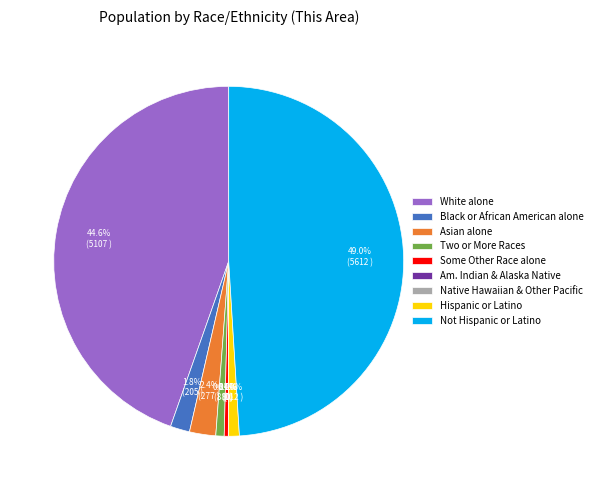

The White alone slice represents 32% of the pie. True or false?

False